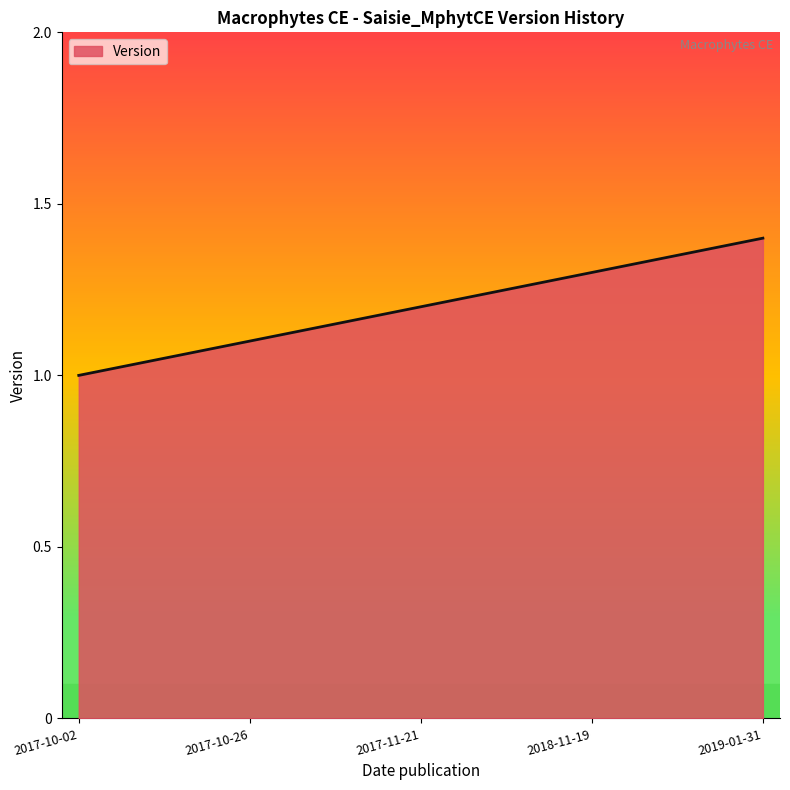

At which category does the chart reach its peak across all series?

2019-01-31